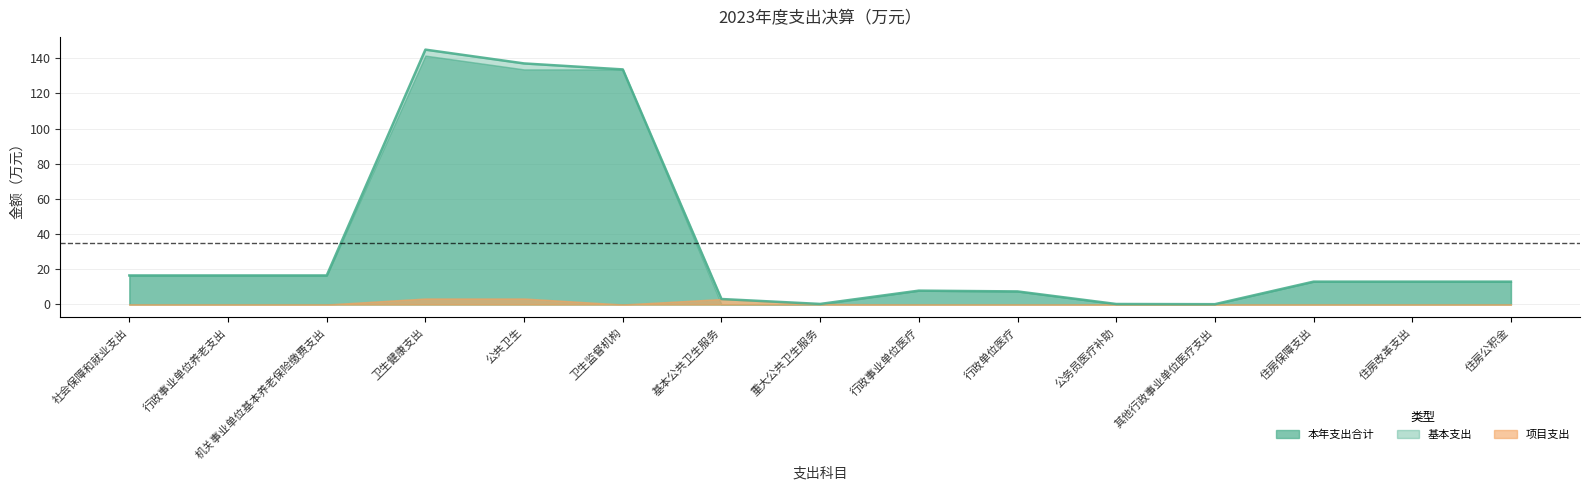

Which series changed the most between 行政事业单位养老支出 and 卫生健康支出?

本年支出合计